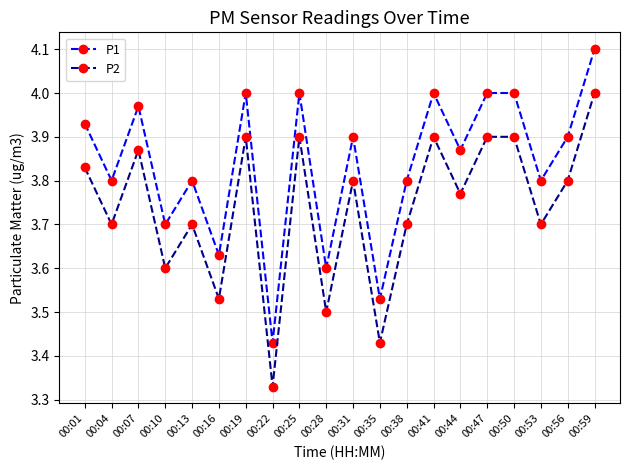

What is the average value of the P2 series?

3.7